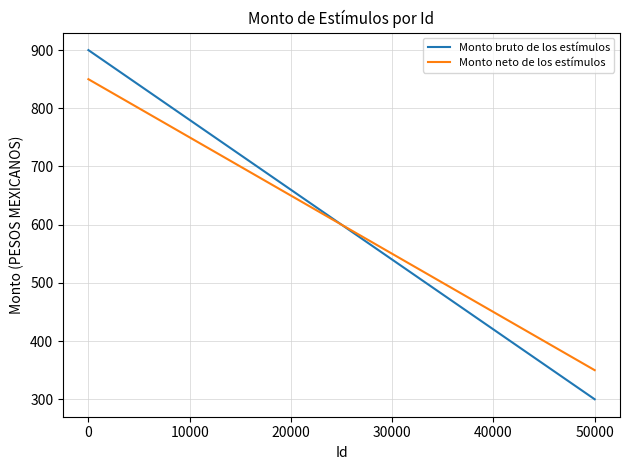

Rank the series by their maximum value, from highest to lowest.

Monto bruto de los estímulos, Monto neto de los estímulos